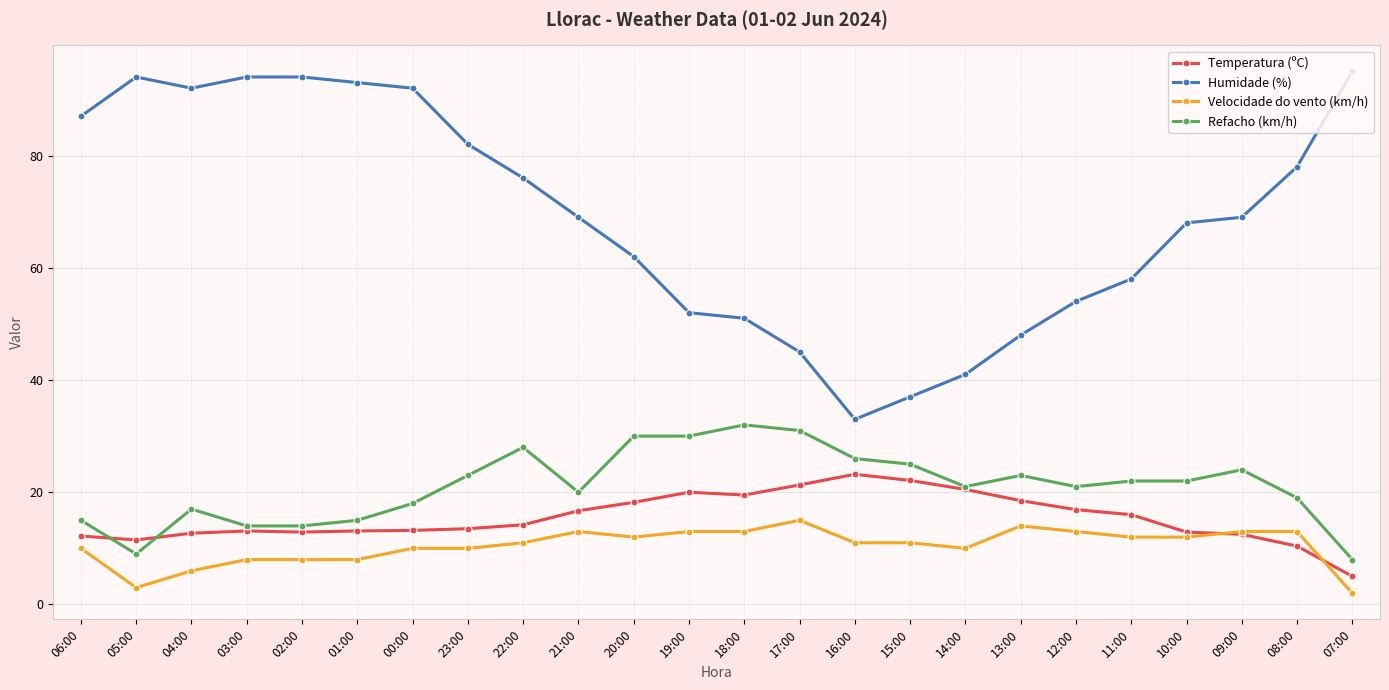

What is the greatest value displayed?

95.0